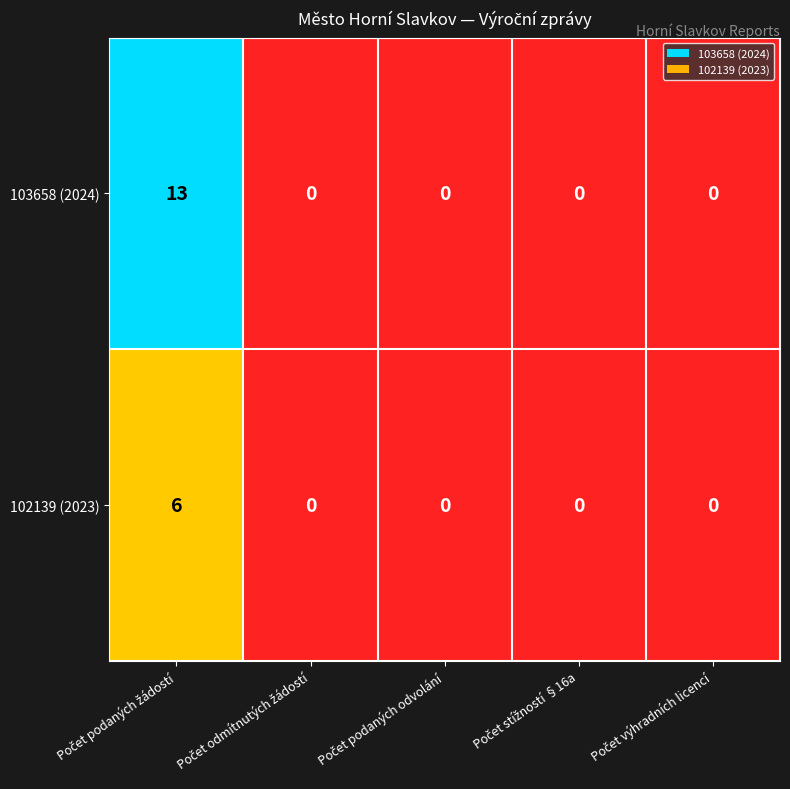

Which series has the widest spread of values?

103658 (2024)